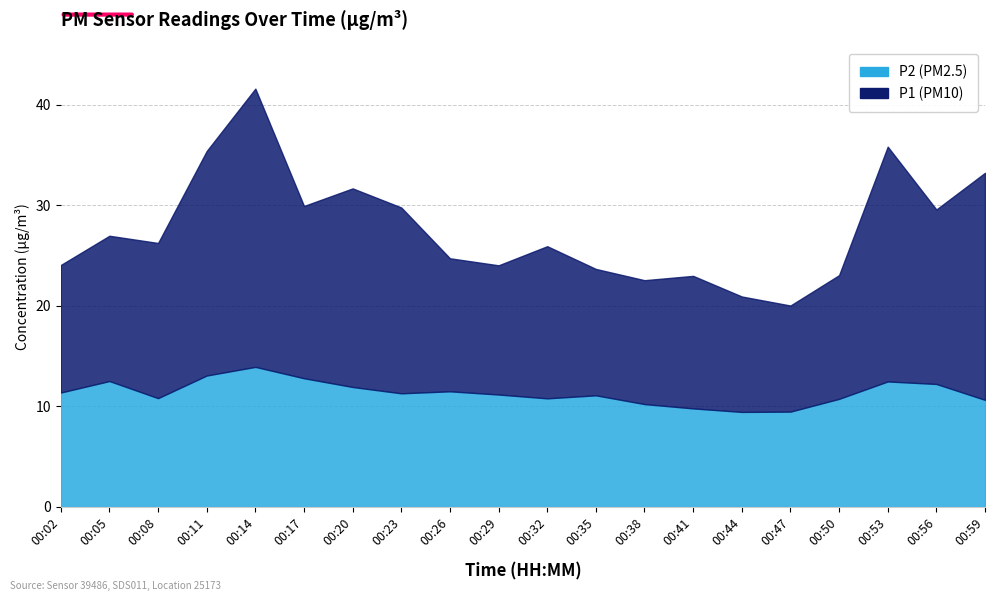

What value does the P1 series have at 00:14?

27.7